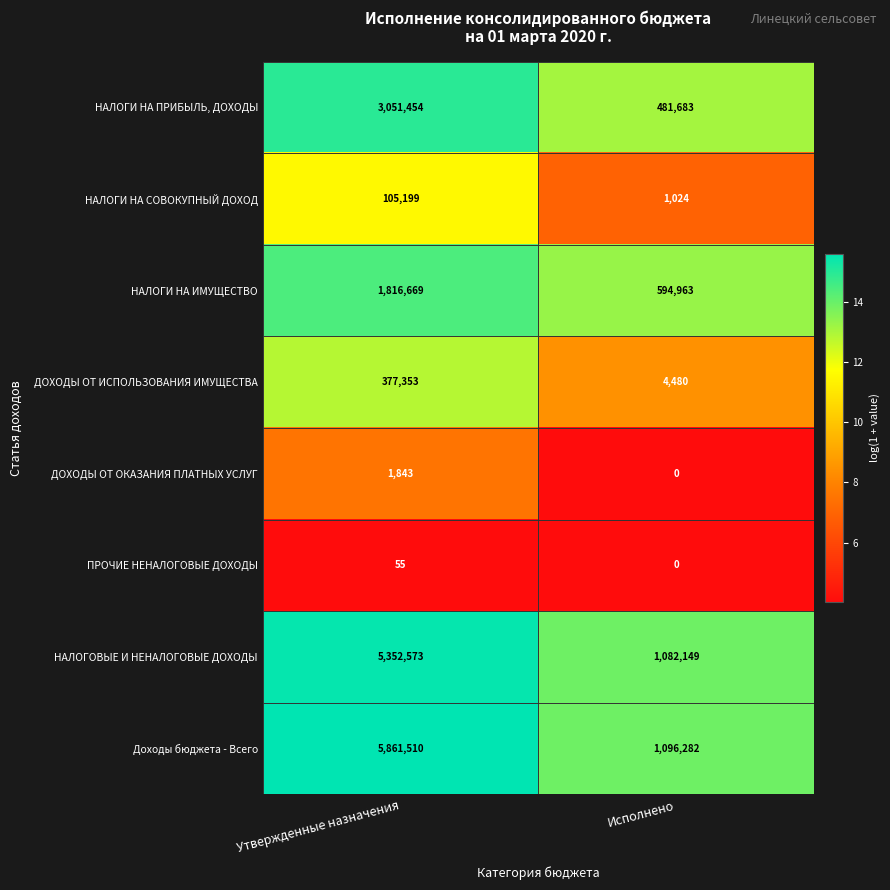

Reading right to left, list all the values displayed in this chart.

НАЛОГИ НА ПРИБЫЛЬ, ДОХОДЫ: 481683	3051454
НАЛОГИ НА СОВОКУПНЫЙ ДОХОД: 1024	105199
НАЛОГИ НА ИМУЩЕСТВО: 594963	1816669
ДОХОДЫ ОТ ИСПОЛЬЗОВАНИЯ ИМУЩЕСТВА: 4480	377353
ДОХОДЫ ОТ ОКАЗАНИЯ ПЛАТНЫХ УСЛУГ: 0	1843
ПРОЧИЕ НЕНАЛОГОВЫЕ ДОХОДЫ: 0	55
НАЛОГОВЫЕ И НЕНАЛОГОВЫЕ ДОХОДЫ: 1082149	5352573
Доходы бюджета - Всего: 1096282	5861510